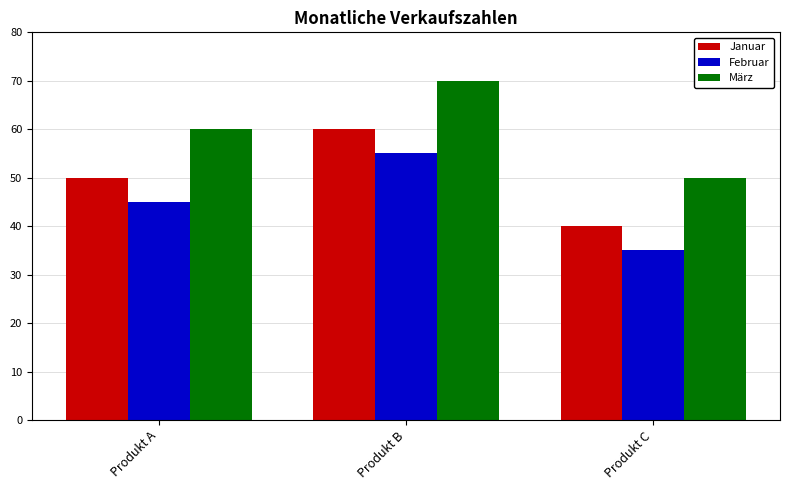

List the labels in order of März value, largest first.

Produkt B, Produkt A, Produkt C